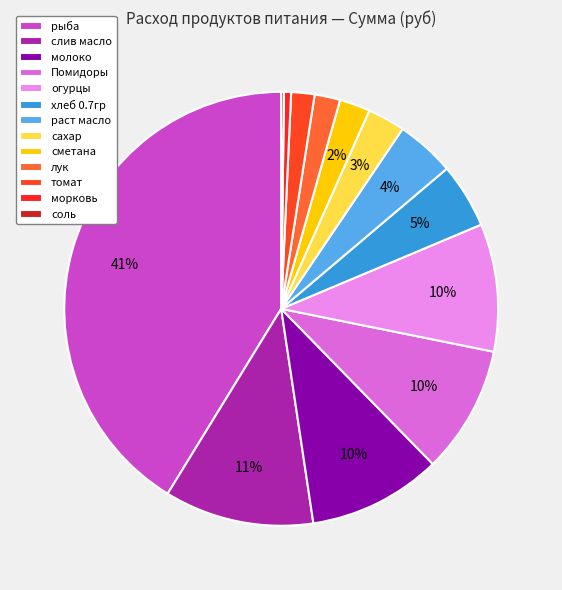

Which slice is the smallest?

соль